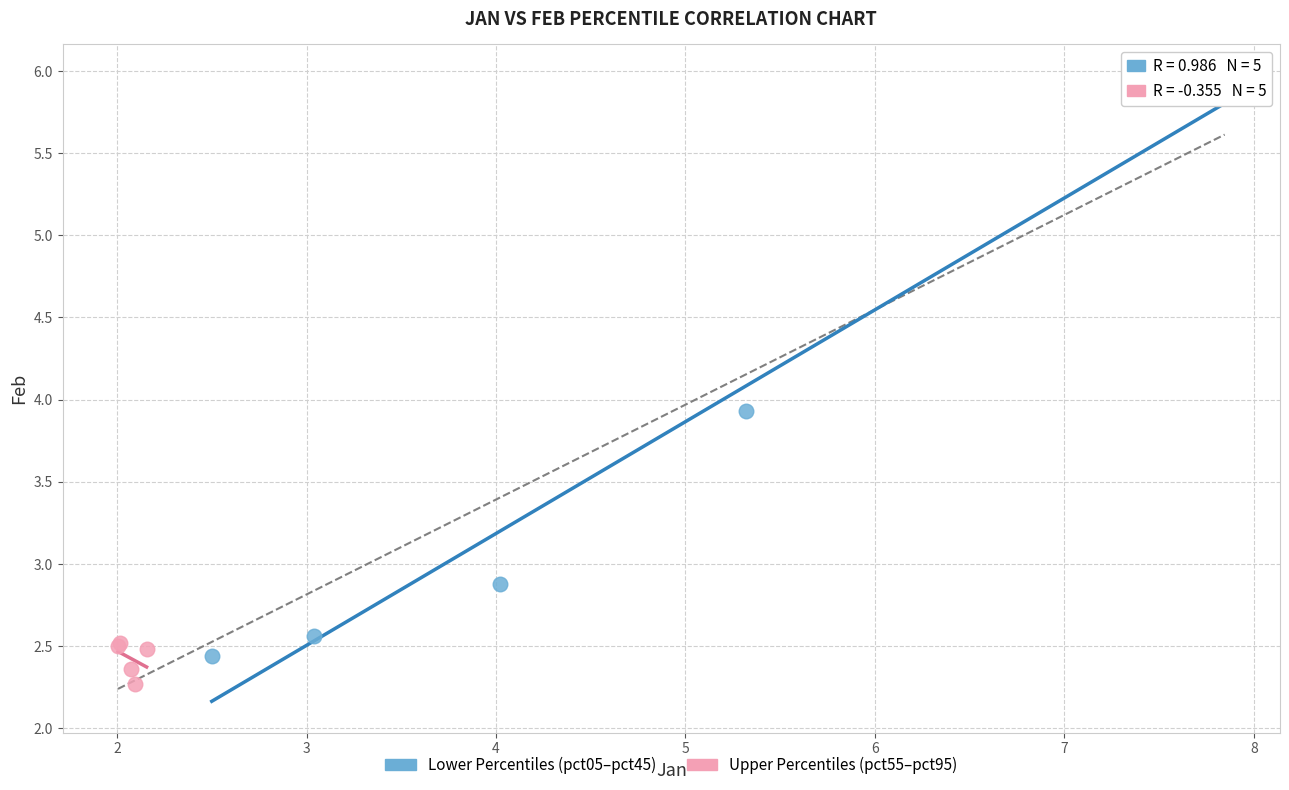

Which series reaches the minimum Y coordinate?

Upper Percentiles (pct55–pct95)